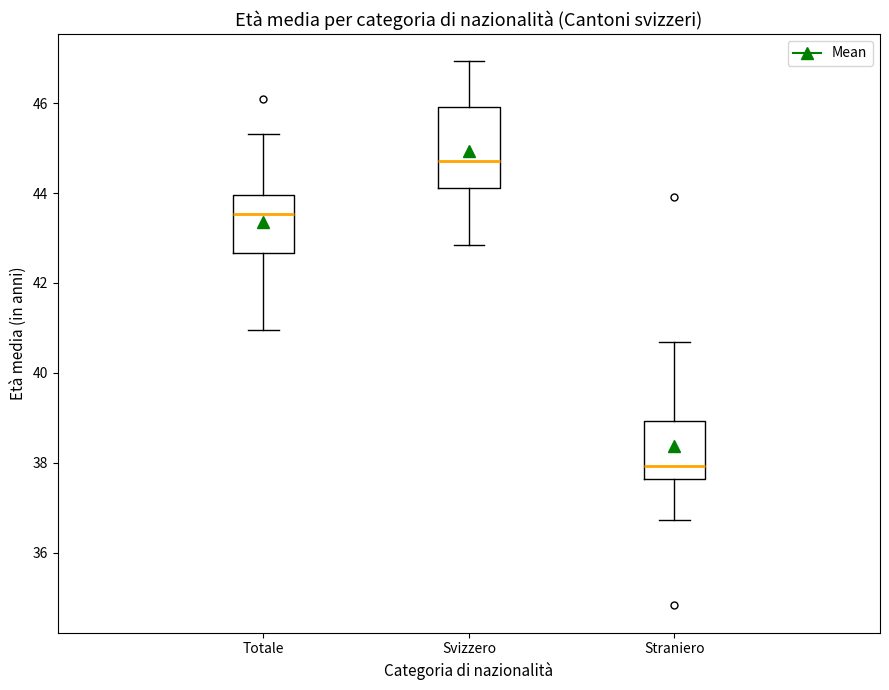

Where is the lower edge of the box for Totale on the y-axis? The values are not printed on the chart, so give them approximately, as read against the axis.

42.6